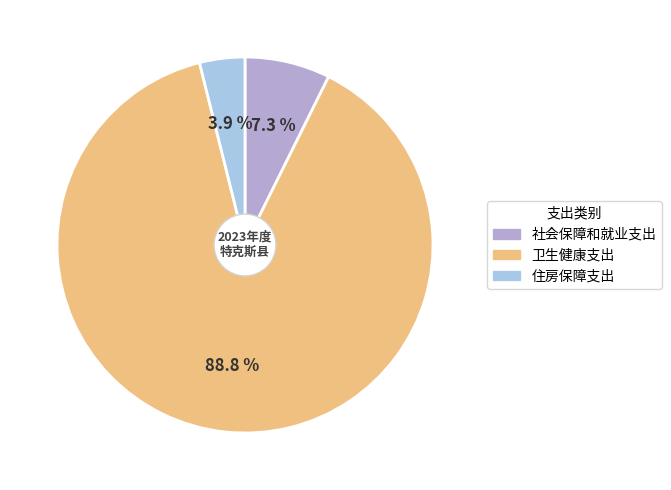

What is the largest slice in the pie chart?

卫生健康支出